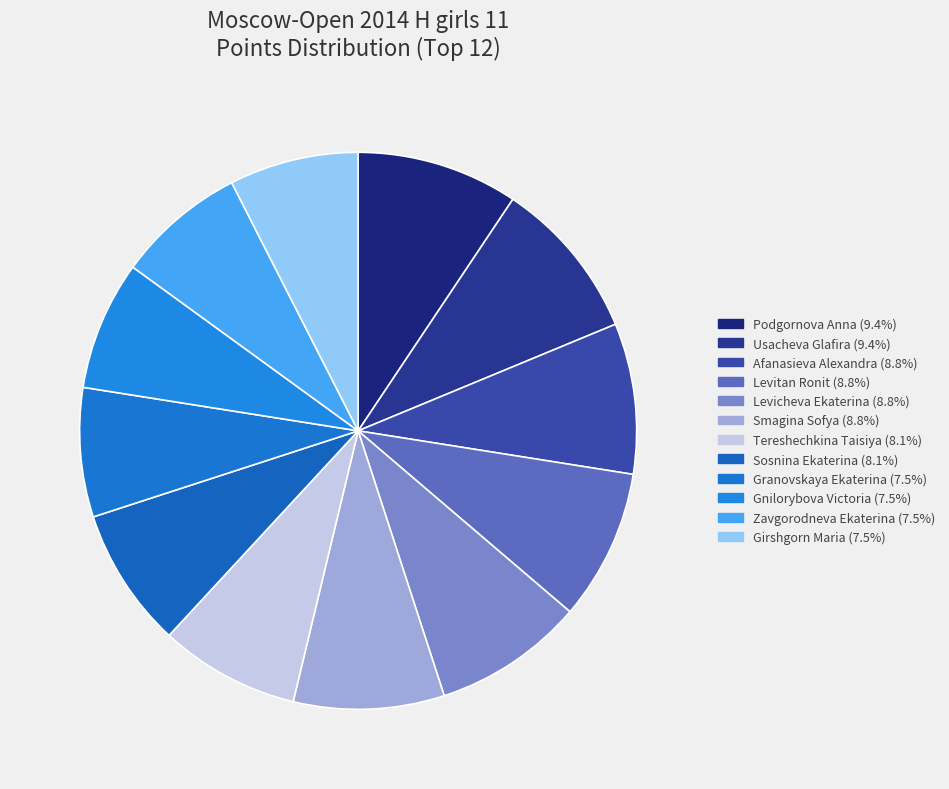

What is the smallest slice in the pie chart?

Granovskaya Ekaterina